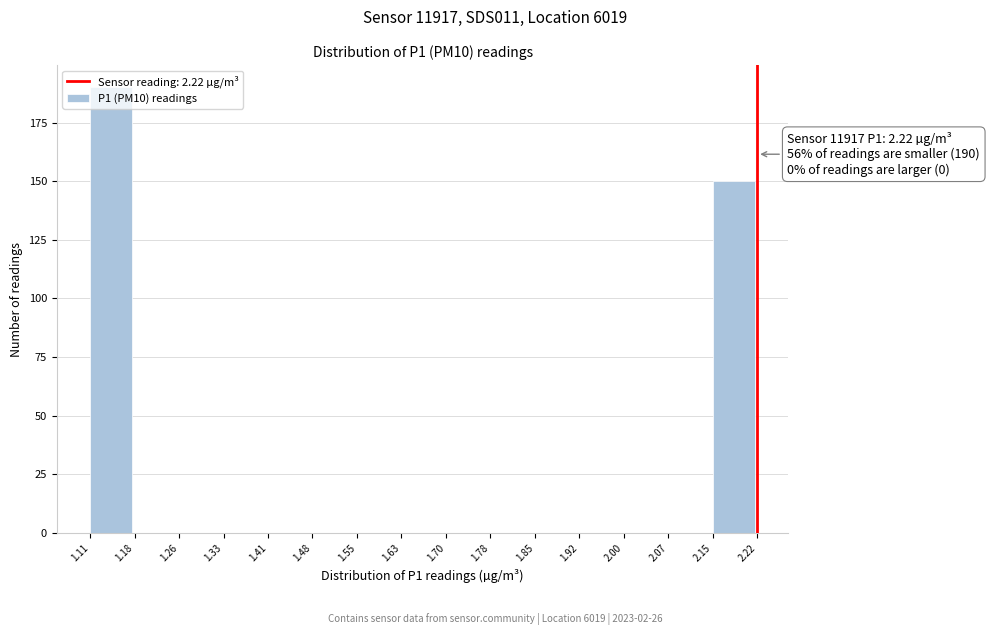

Which range on the x-axis has the tallest bar?

1.11 to 1.18